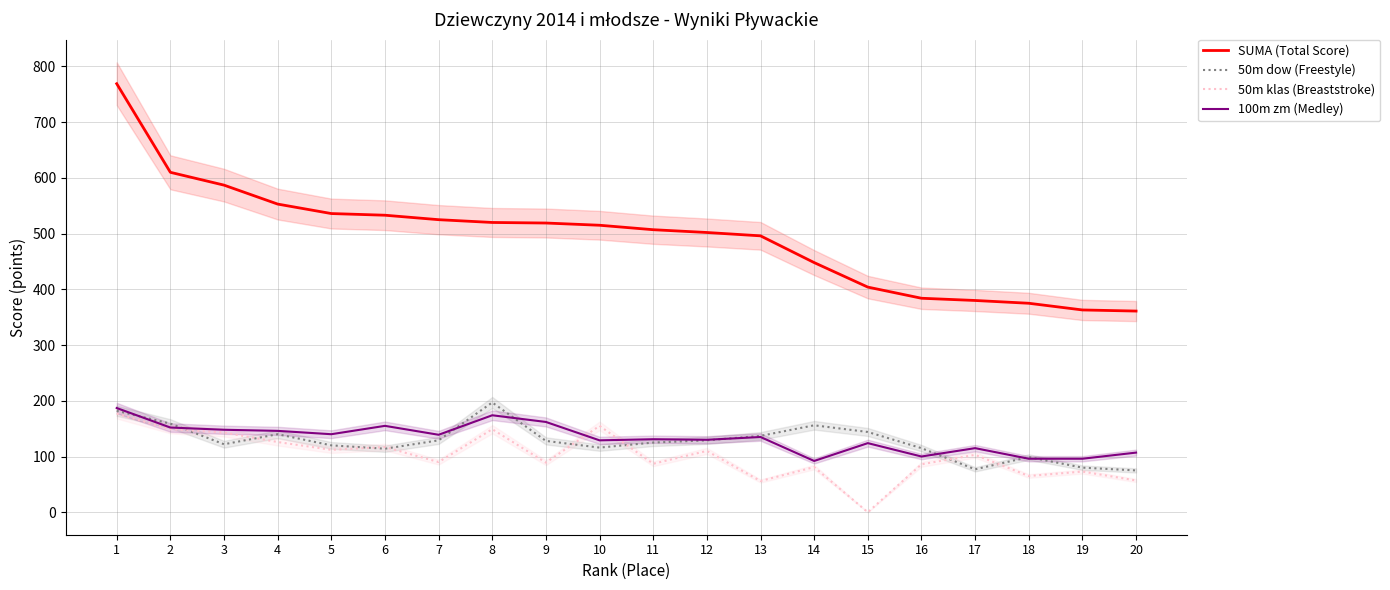

How many lines are shown in the chart?

4